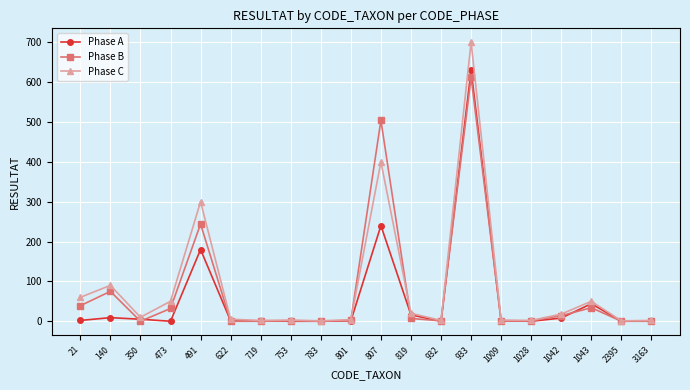

What is the sum of all Phase C values?

1723